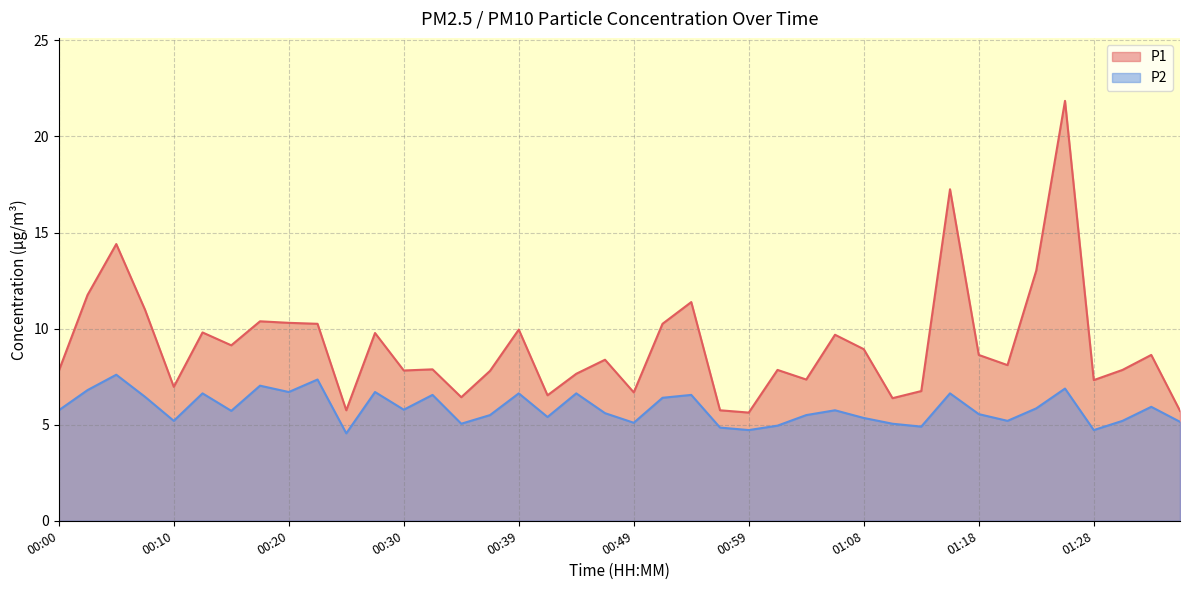

At 00:22, list the series in order from smallest to largest.

P2, P1